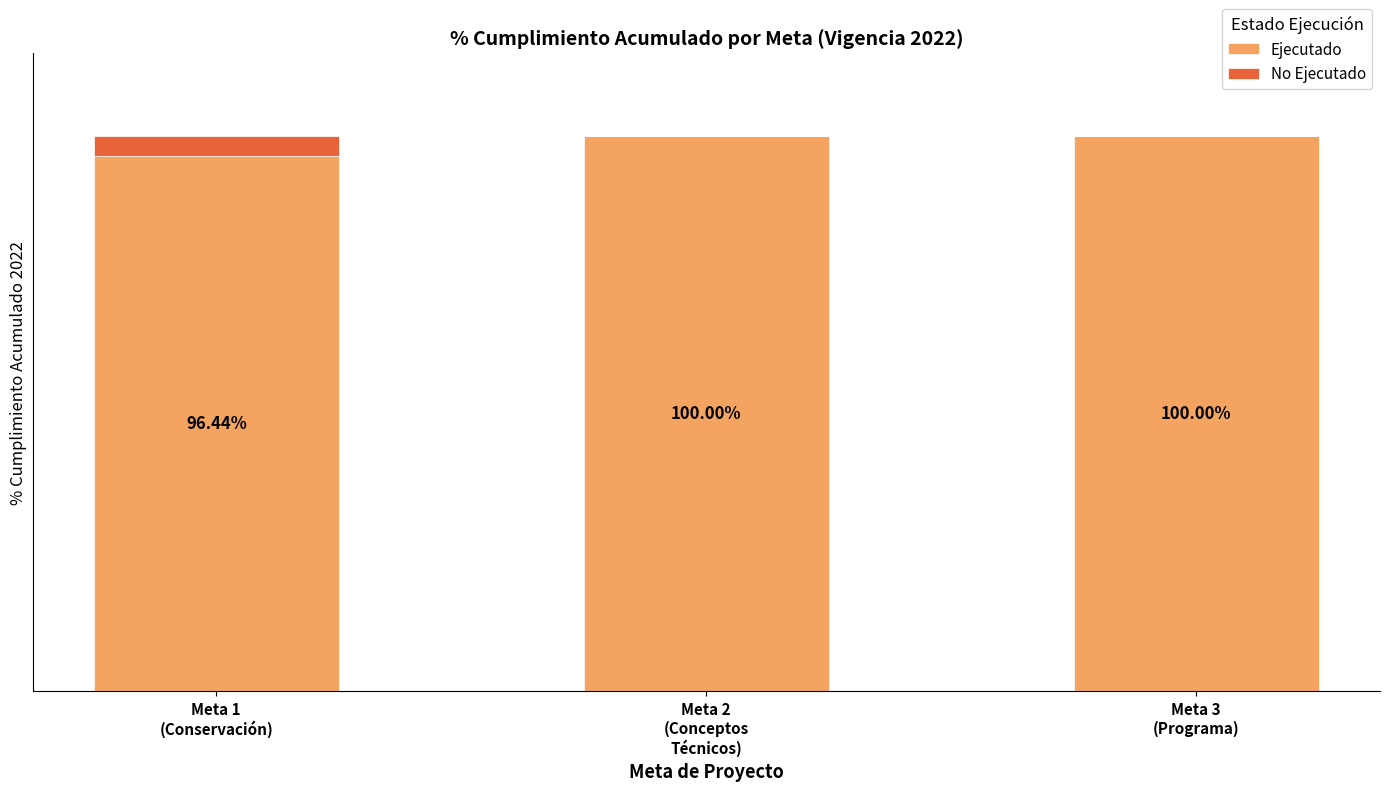

Is it true that Ejecutado equals 100.0 at Meta 2
(Conceptos
Técnicos)?

True